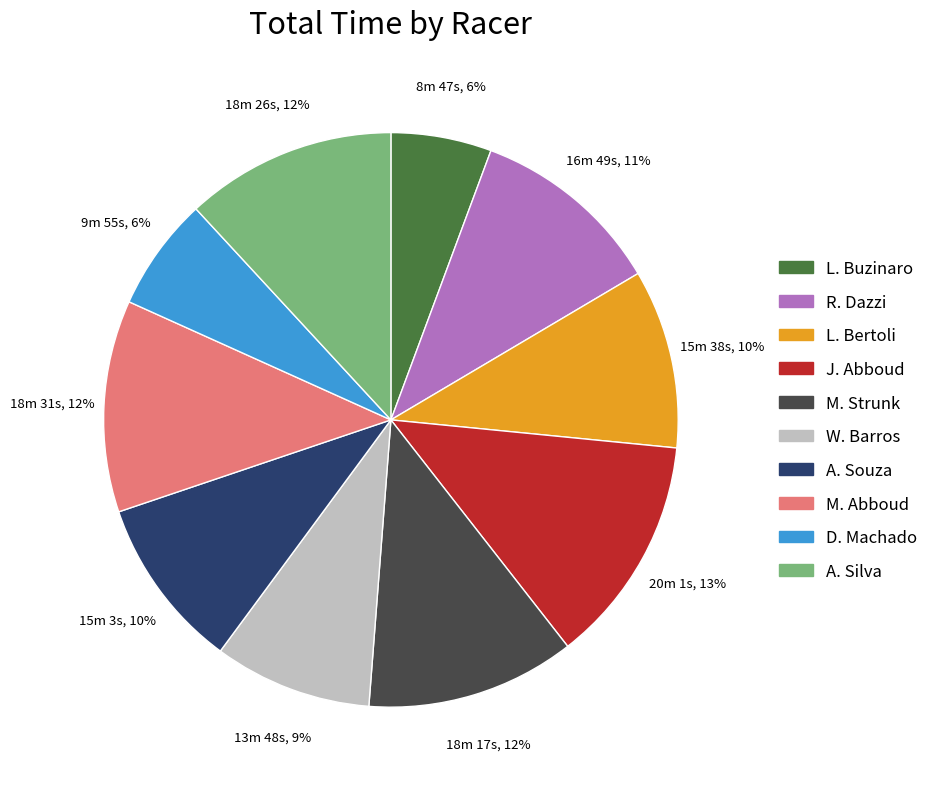

Is there a majority slice in this chart?

No